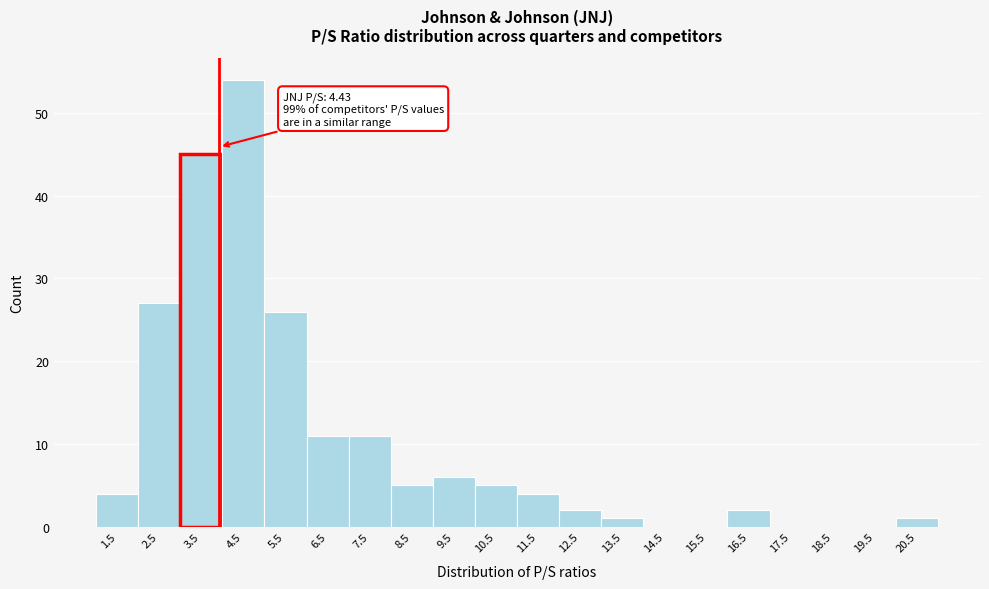

Reading right to left, extract all data points from this chart.

20.5=1	19.5=0	18.5=0	17.5=0	16.5=2	15.5=0	14.5=0	13.5=1	12.5=2	11.5=4	10.5=5	9.5=6	8.5=5	7.5=11	6.5=11	5.5=26	4.5=54	3.5=45	2.5=27	1.5=4